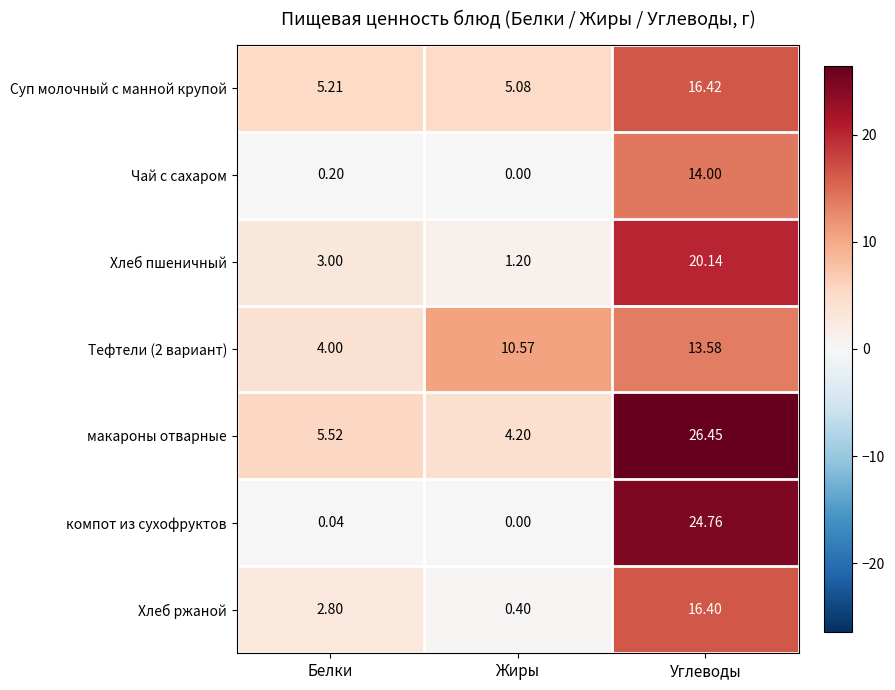

Which category has the lowest value across all series?

Жиры